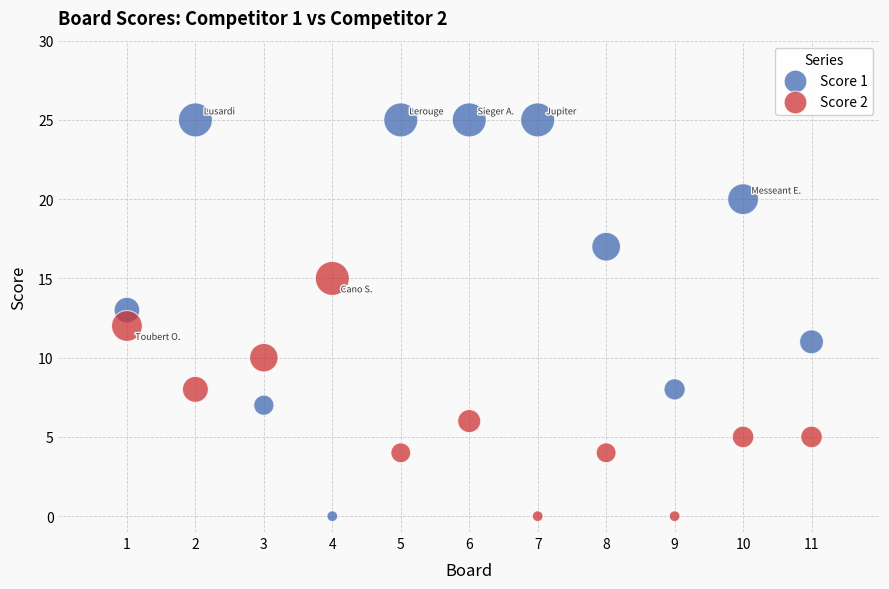

Across all data points, what is the range of Y values (max minus min)?

25